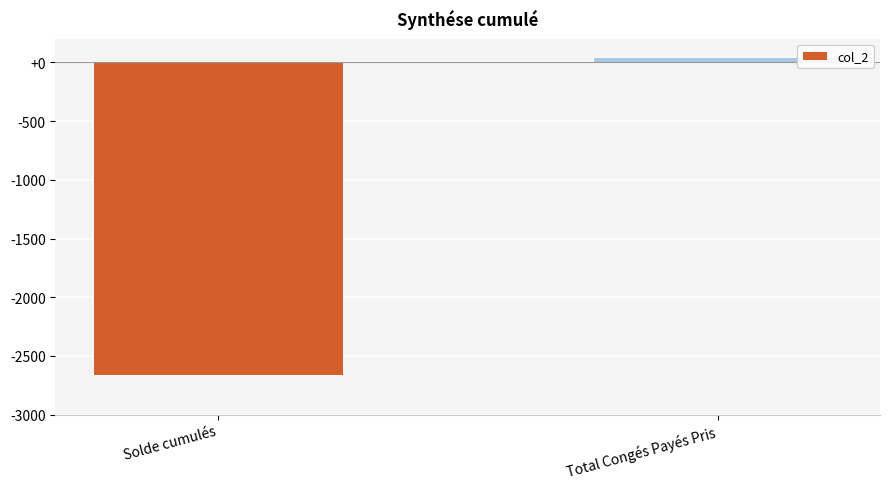

Is it true that the value at Solde cumulés is -2660.3?

True